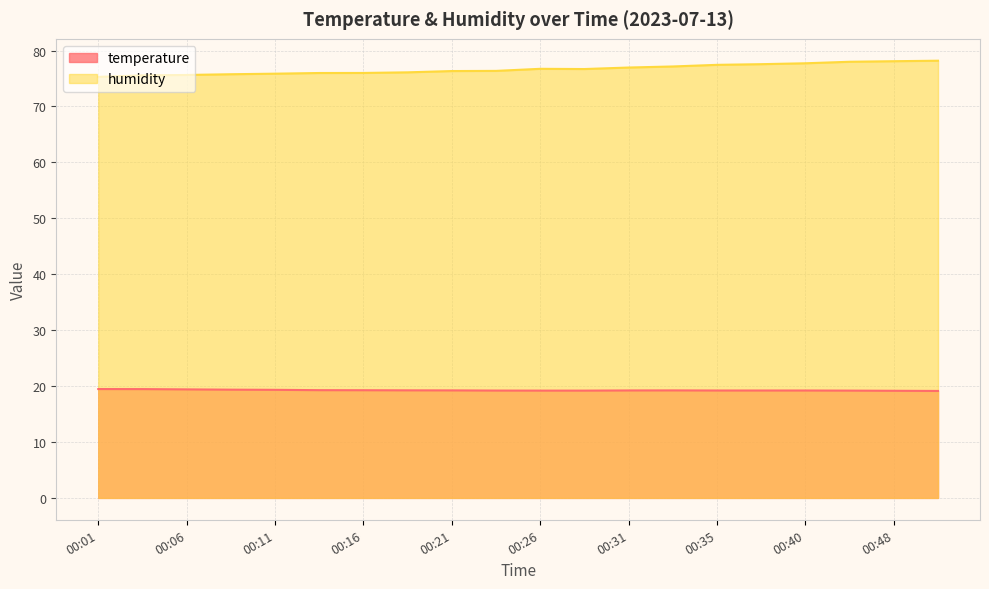

Reading left to right, list all the values displayed in this chart.

temperature: 00:01=19.5	00:04=19.5	00:06=19.4	00:09=19.4	00:11=19.3	00:14=19.3	00:16=19.3	00:18=19.2	00:21=19.2	00:23=19.2	00:26=19.2	00:28=19.2	00:31=19.2	00:33=19.2	00:35=19.2	00:38=19.2	00:40=19.2	00:43=19.2	00:48=19.2	00:50=19.1
humidity: 00:01=75.3	00:04=75.6	00:06=75.6	00:09=75.8	00:11=75.9	00:14=76.0	00:16=76.0	00:18=76.1	00:21=76.3	00:23=76.4	00:26=76.7	00:28=76.7	00:31=77.0	00:33=77.2	00:35=77.5	00:38=77.6	00:40=77.7	00:43=78.0	00:48=78.1	00:50=78.2